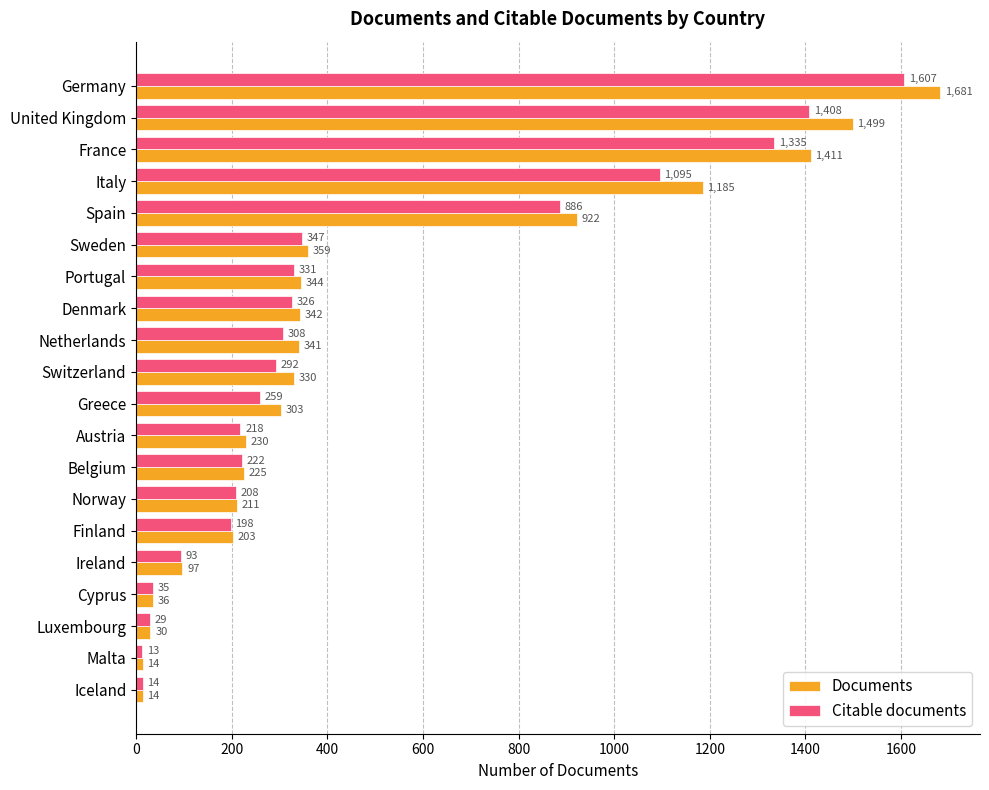

Rank the series by their maximum value, from highest to lowest.

Documents, Citable documents